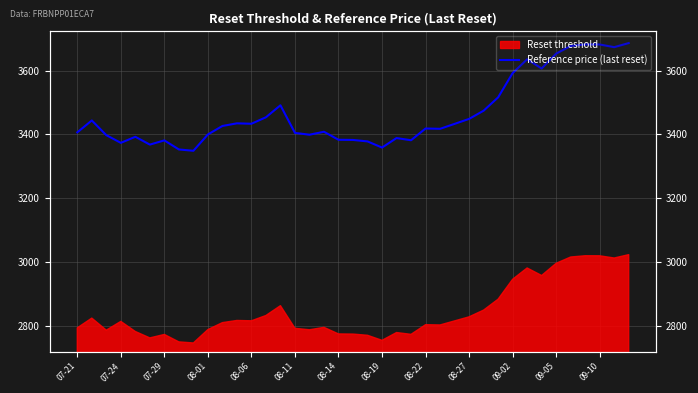

How many points are higher than both their immediate neighbors (excluding endpoints)?

10